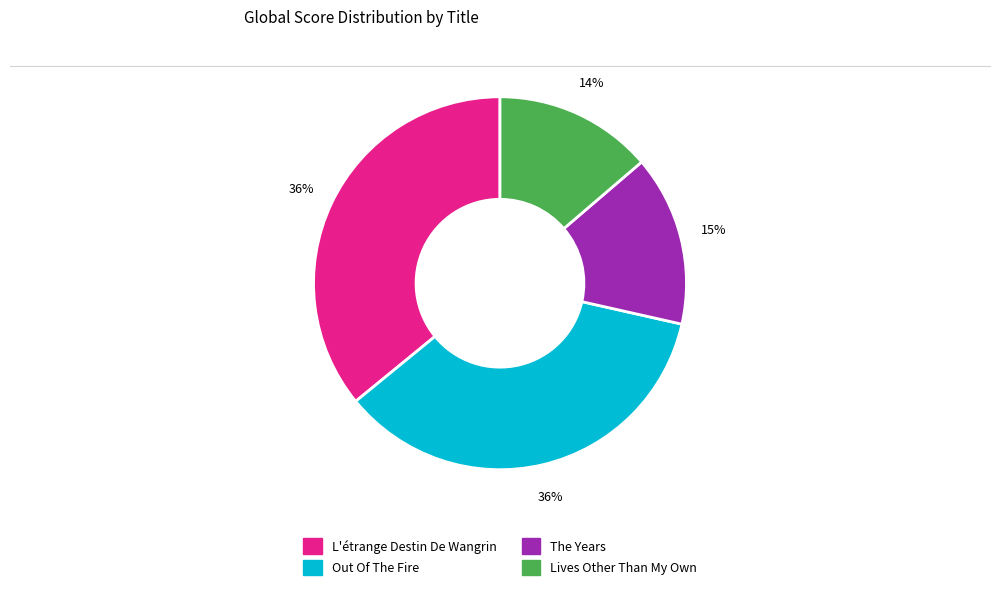

What is the ratio of the value at L'étrange Destin De Wangrin to the value at Lives Other Than My Own?

2.6